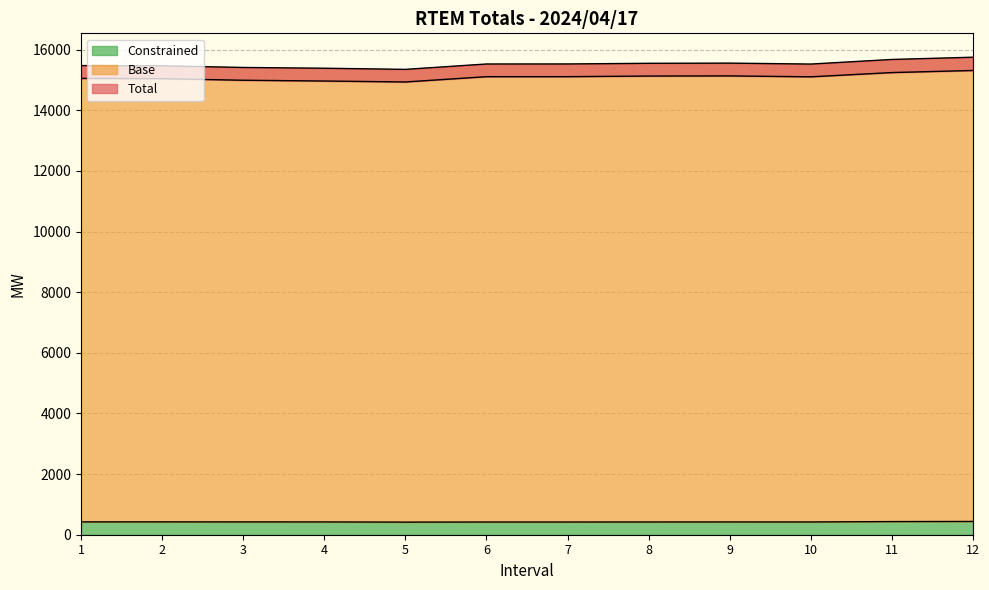

What is the value of the Total point at the 5th from the left?

15351.2